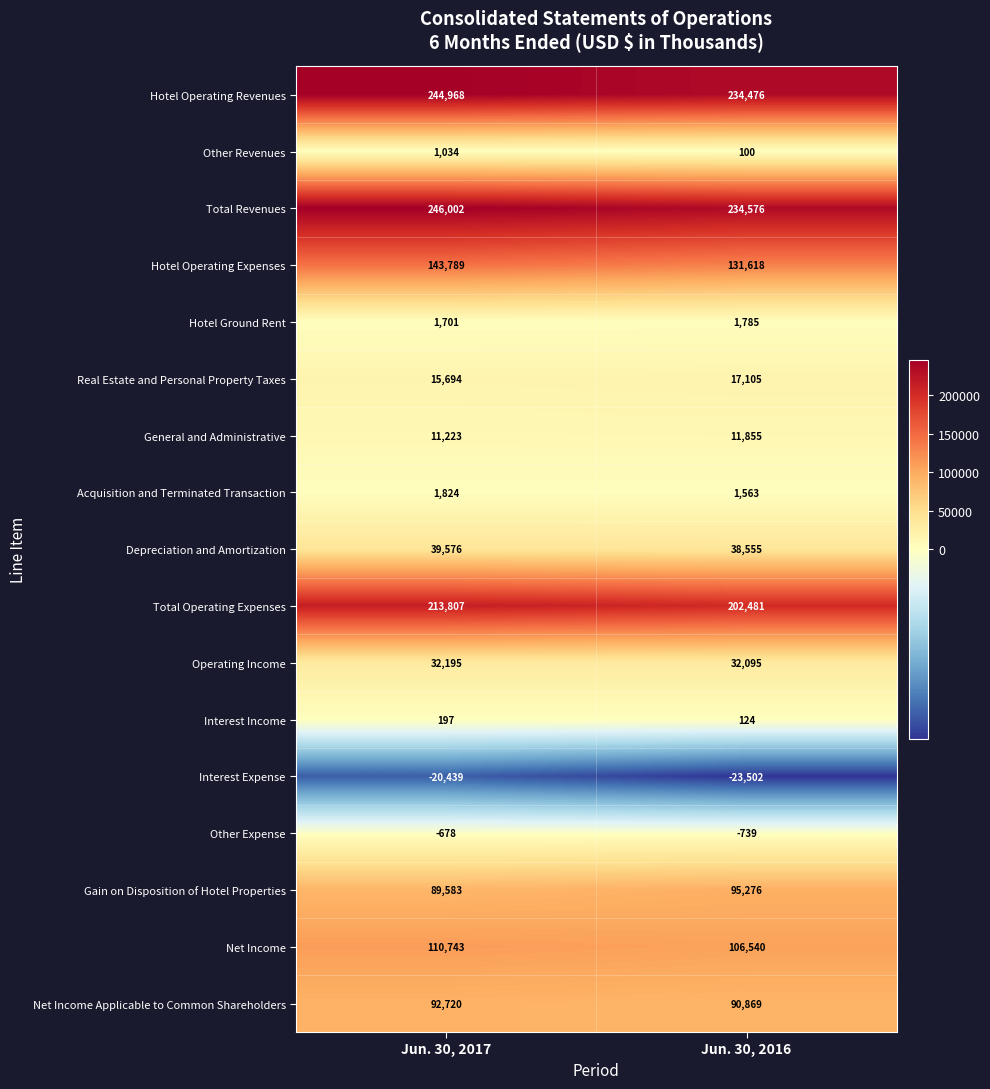

At which label is Net Income Applicable to Common Shareholders closest to 91794?

Jun. 30, 2016